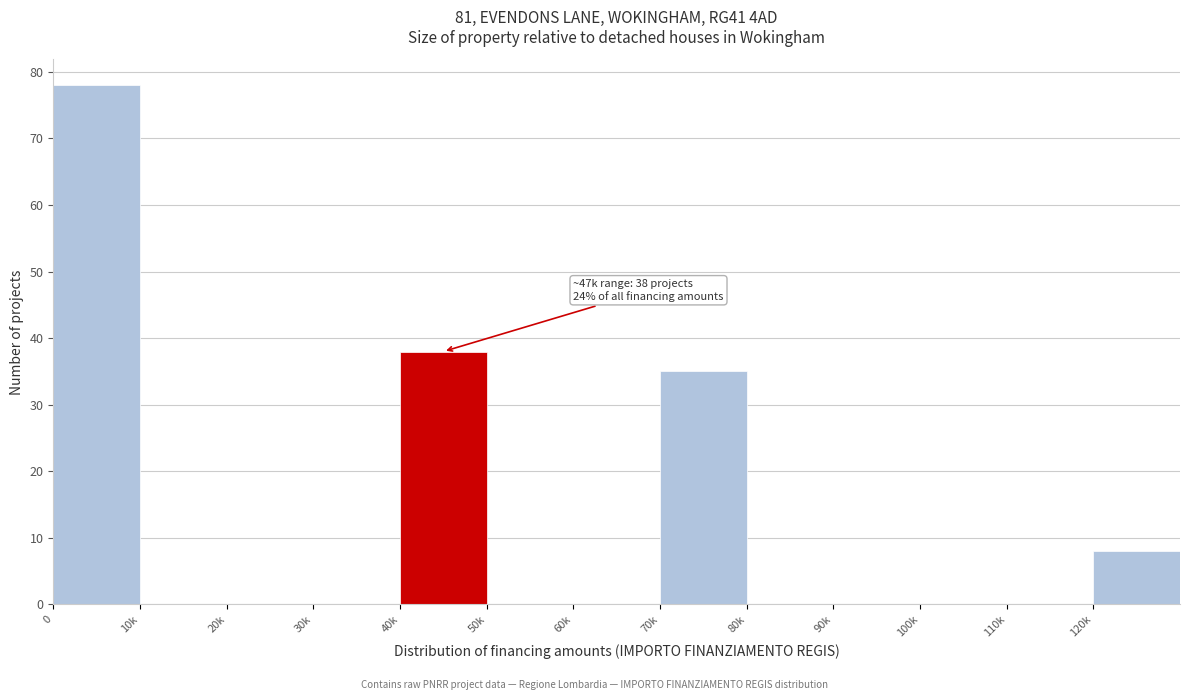

Reading left to right, what are all the values shown in this chart?

0=78	10k=0	20k=0	30k=0	40k=38	50k=0	60k=0	70k=35	80k=0	90k=0	100k=0	110k=0	120k=8